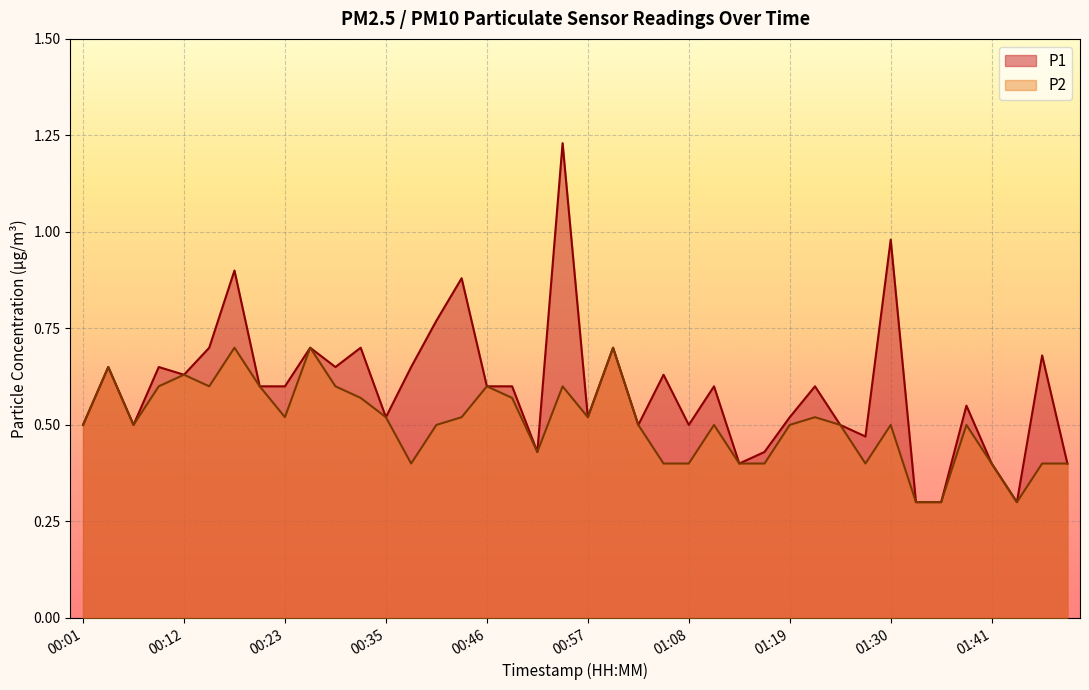

At which label does P2 reach its peak?

00:18